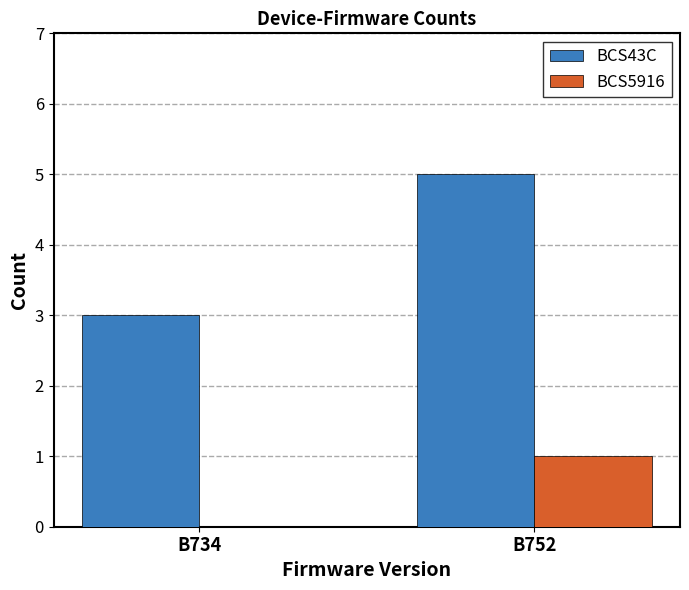

The value of BCS43C at B734 is 5. True or false?

False